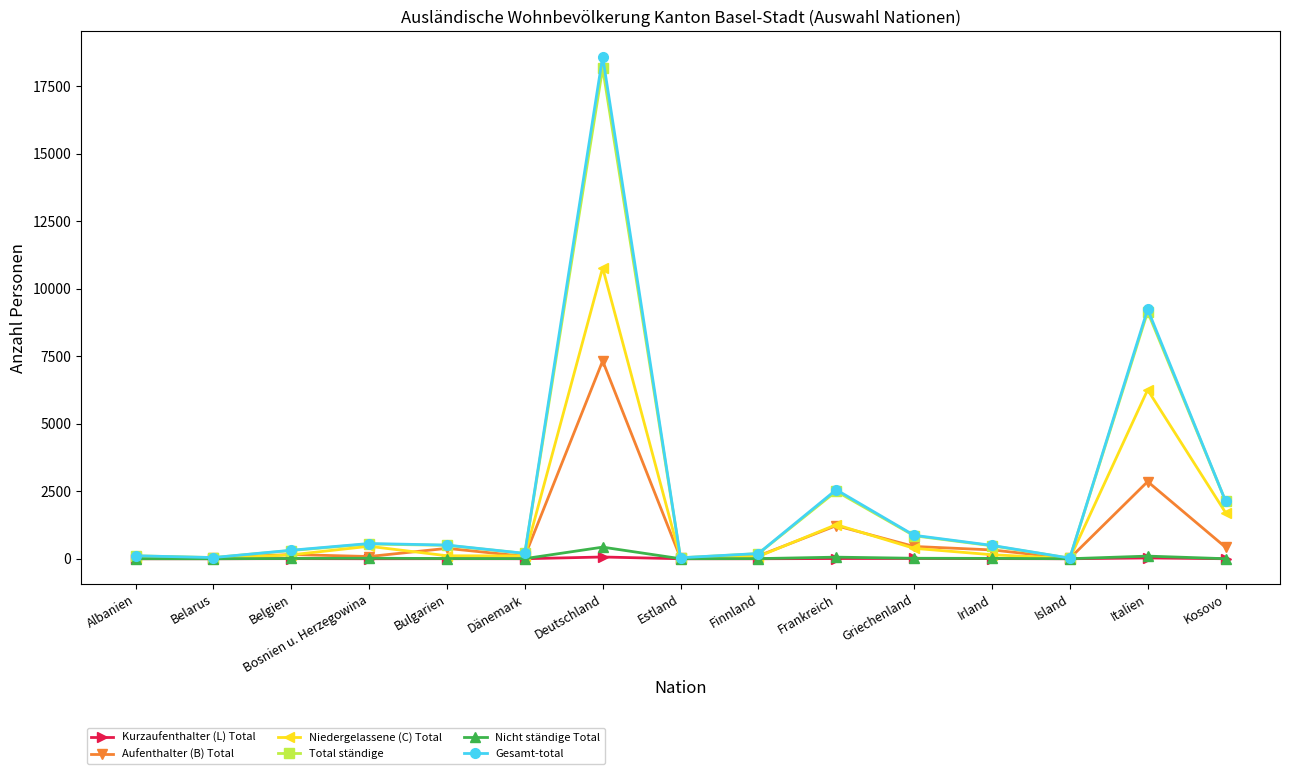

Is it true that Nicht ständige Total equals 18 at Griechenland?

True